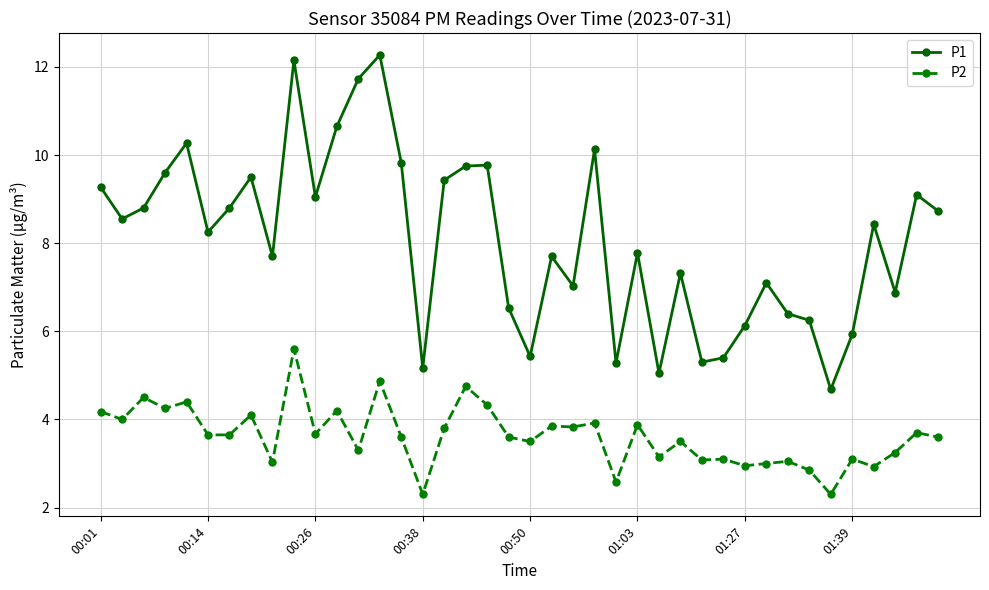

How many lines are shown in the chart?

2